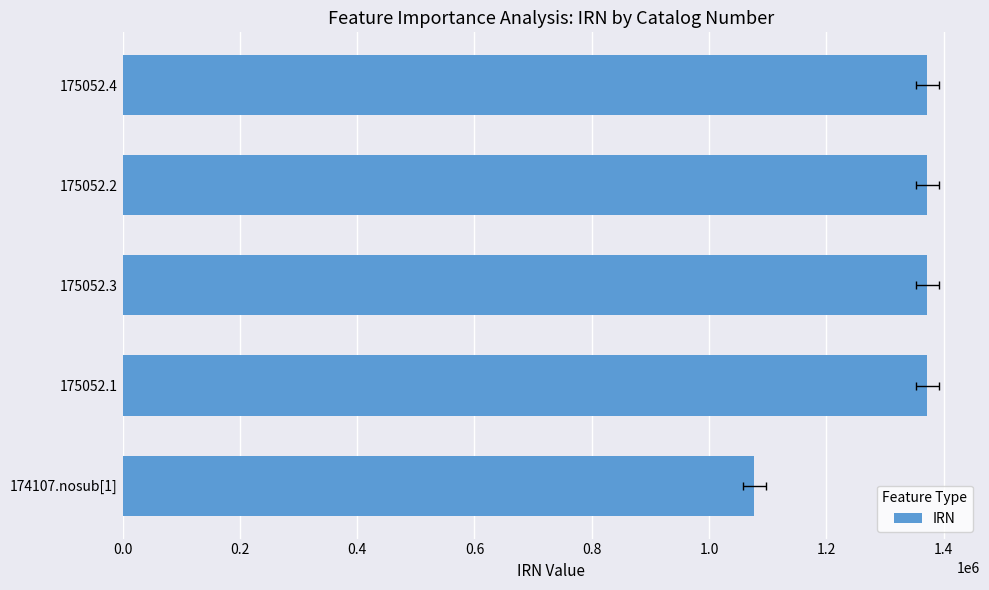

The chart shows a value of 1372446 at 175052.1. True or false?

True